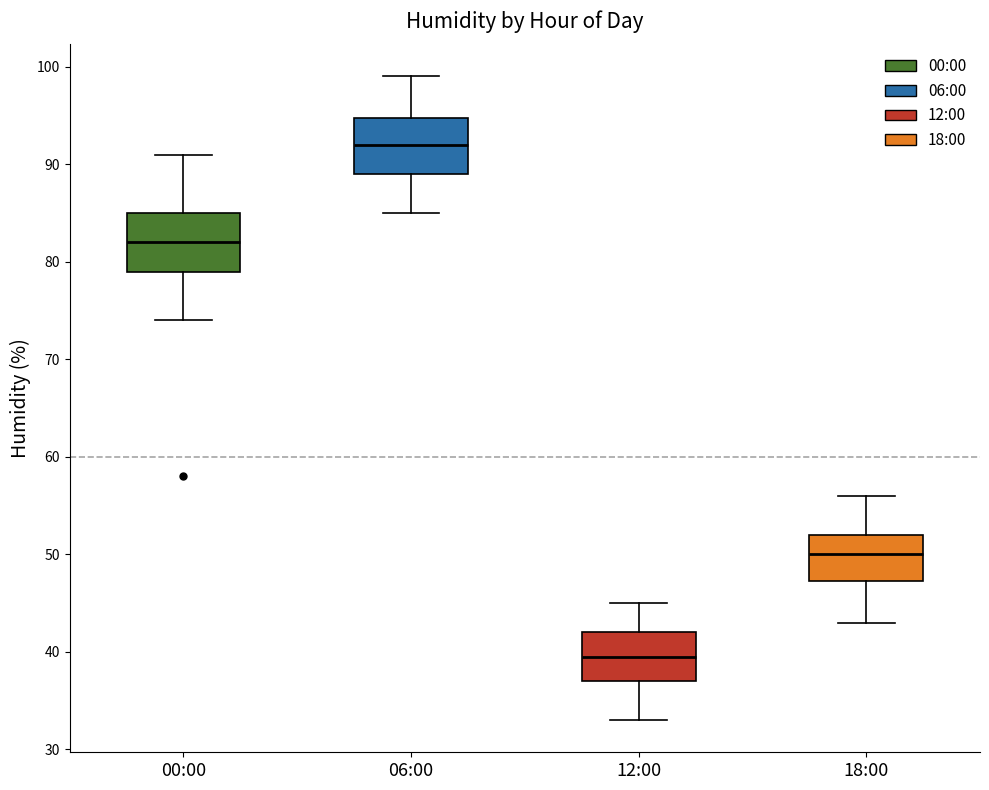

Where does the upper whisker of the box for 12:00 end on the y-axis? The values are not printed on the chart, so give them approximately, as read against the axis.

45